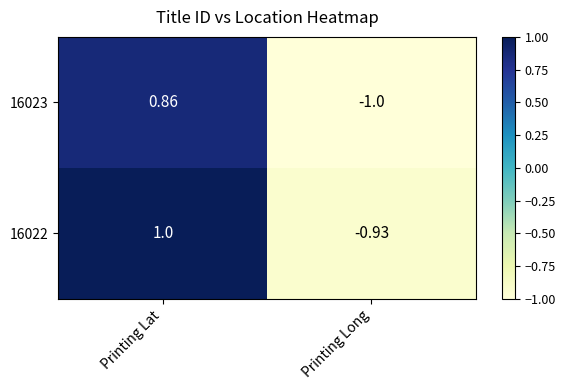

At which label is 16022 closest to 0?

Printing Long